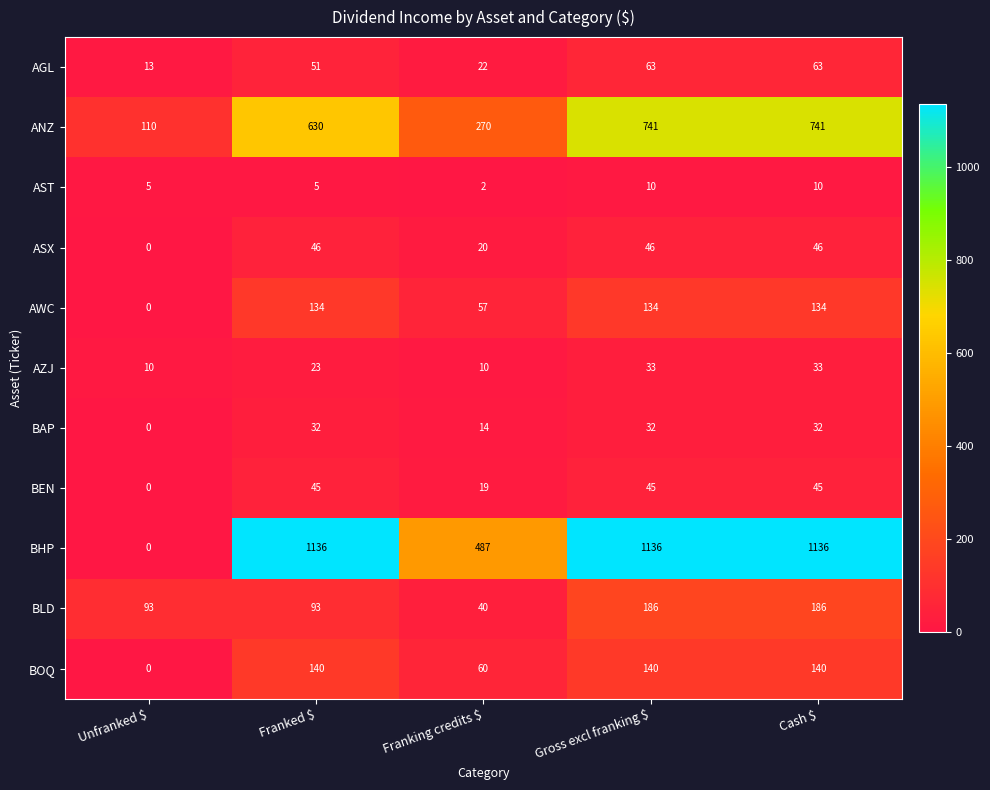

How many values in BAP are above zero?

4